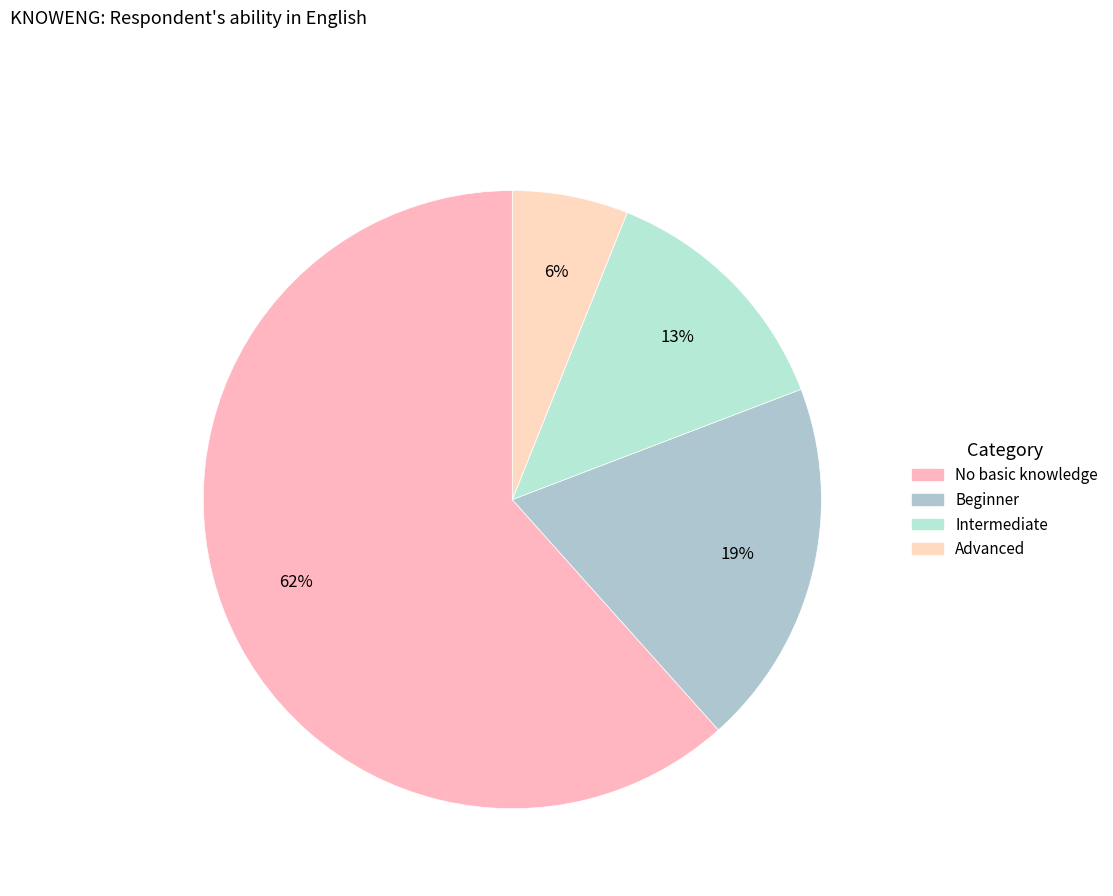

Between Intermediate and No basic knowledge, which is larger?

No basic knowledge